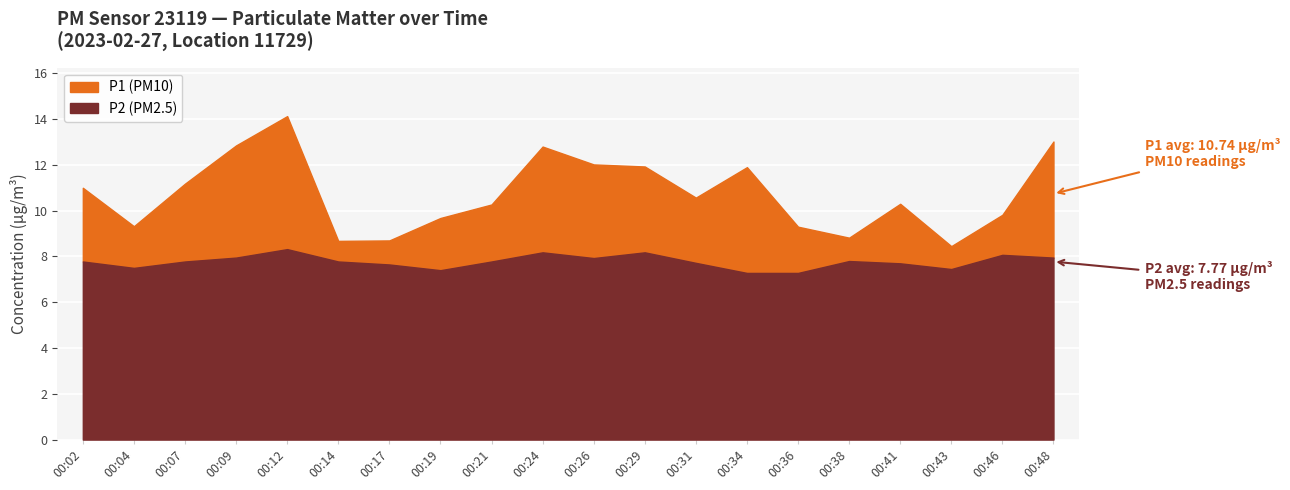

What is the highest value of the P2 series?

8.3